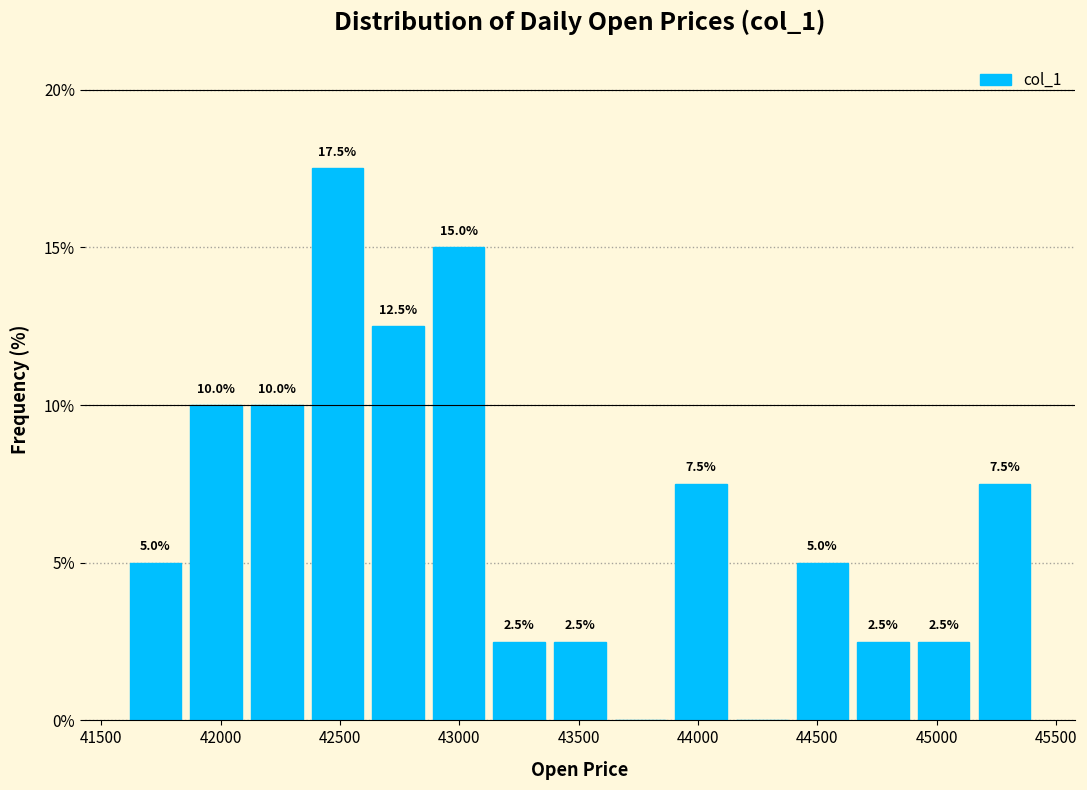

Which range on the x-axis has the tallest bar?

42350 to 42600